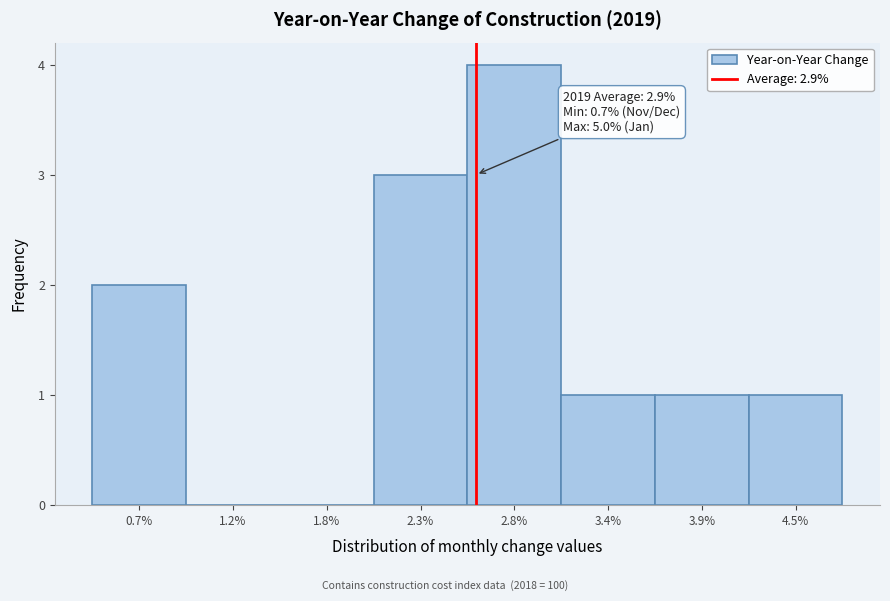

Reading left to right, extract all data points from this chart.

0.7%=2	1.2%=0	1.8%=0	2.3%=3	2.8%=4	3.4%=1	3.9%=1	4.5%=1